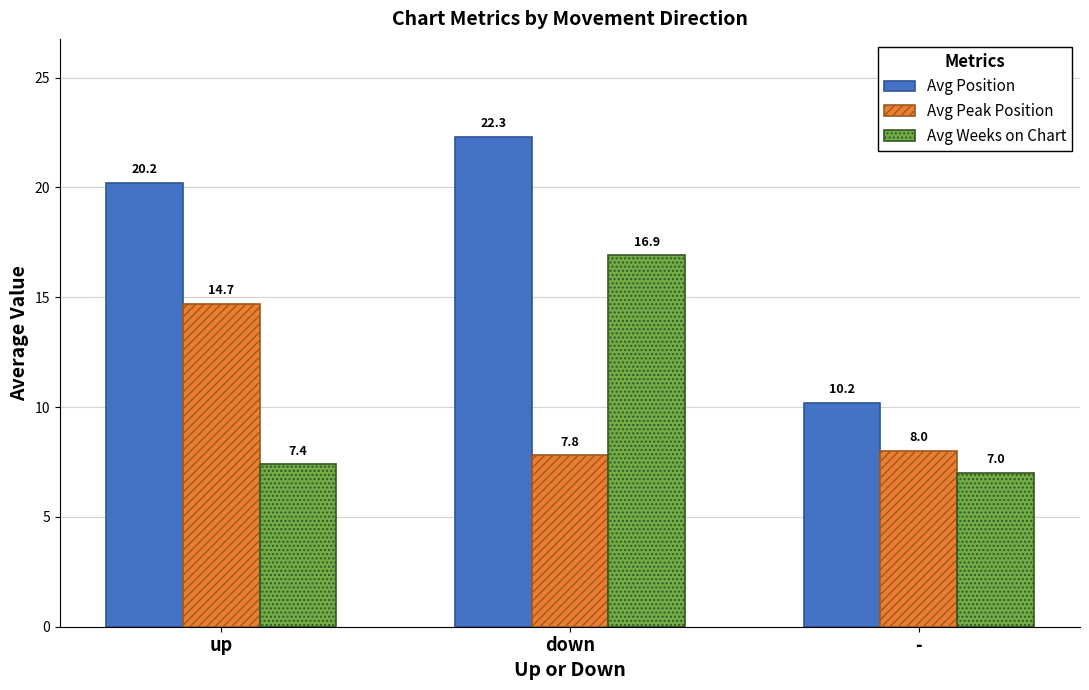

Which series has the widest spread of values?

Avg Position